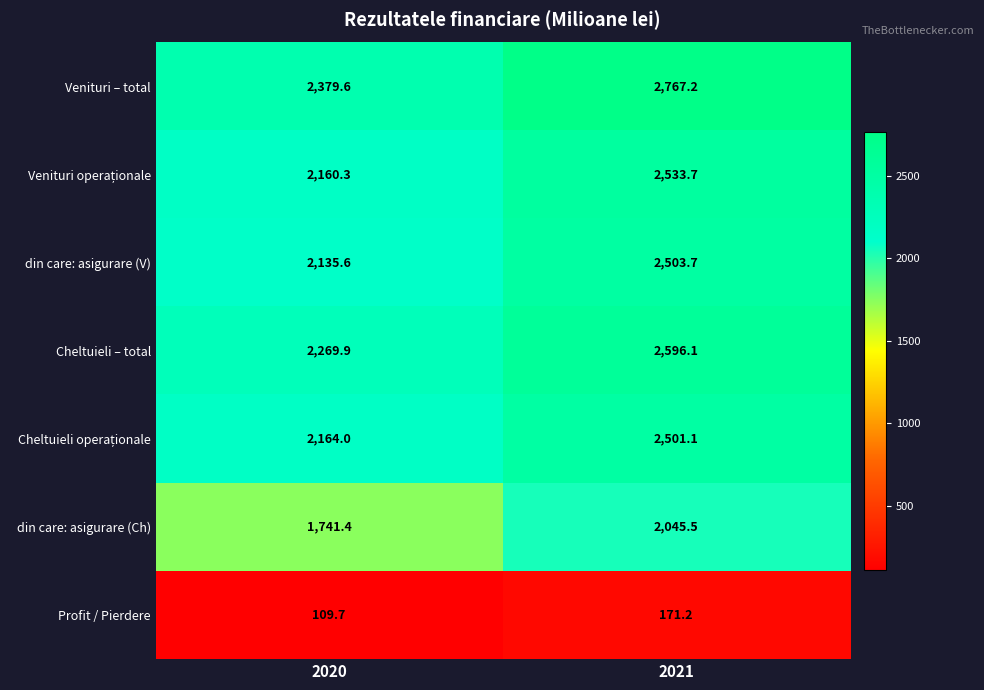

What is the sum of all din care: asigurare (Ch) values?

3786.9